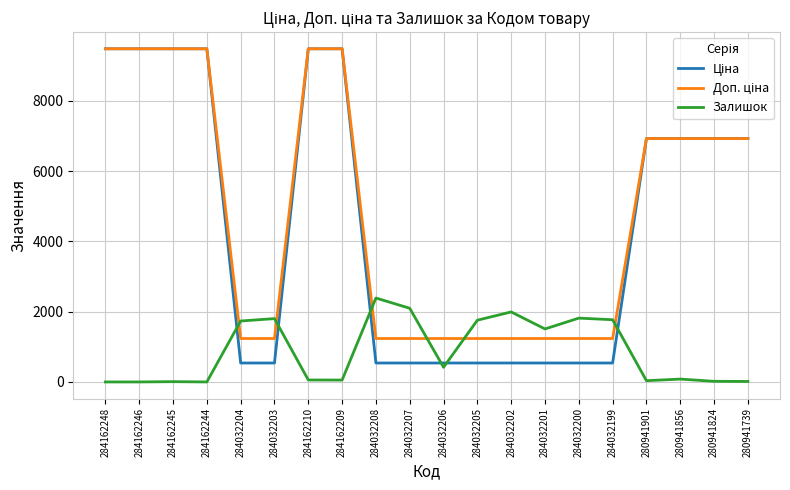

Which category has the highest value in the Залишок series?

284032208